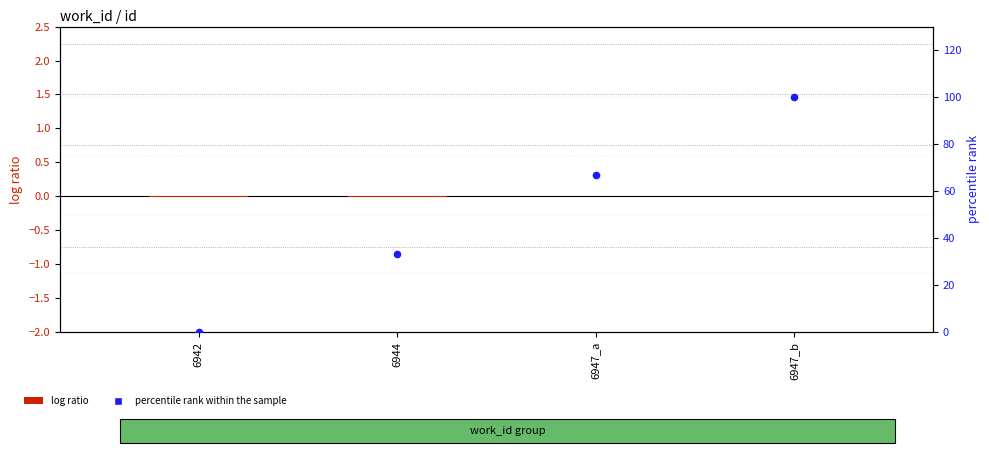

At which category is the sum across all series the highest?

6947_b